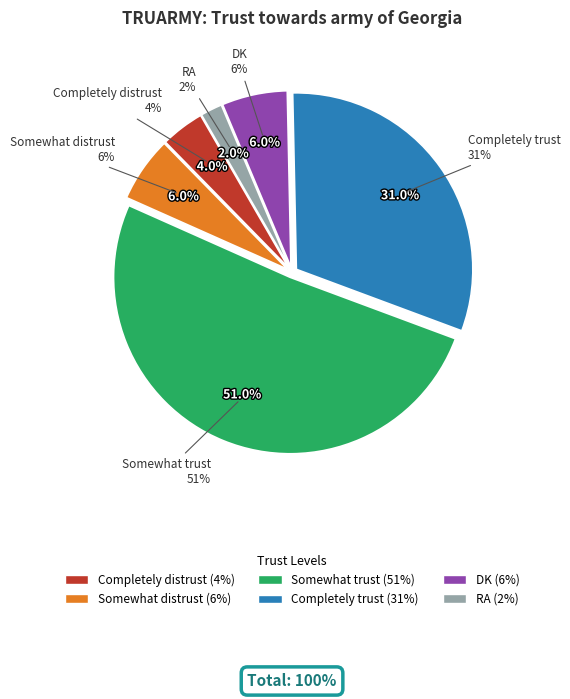

Is there any slice that represents more than half of the pie?

Yes